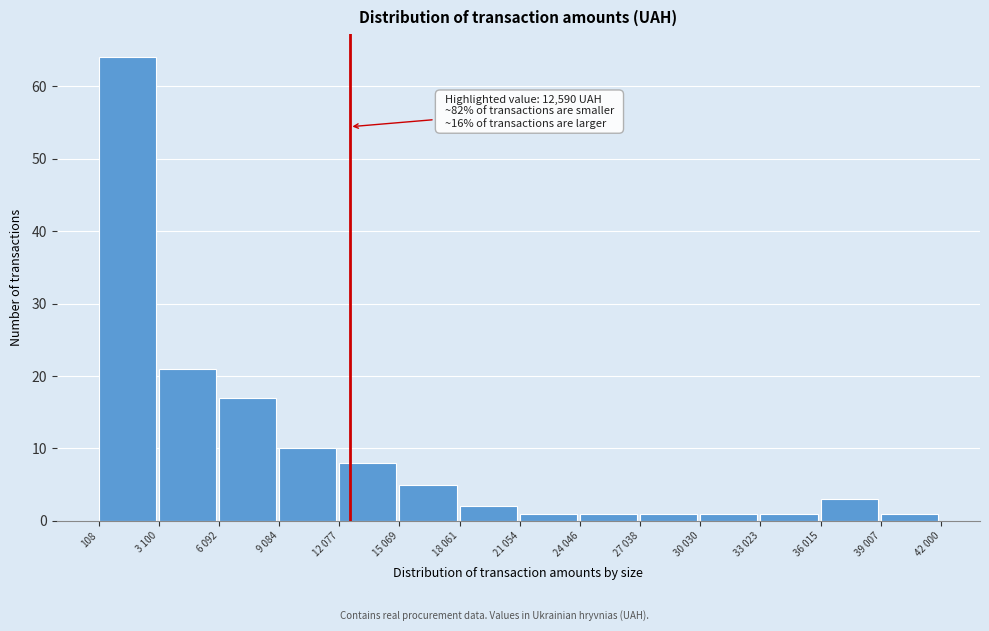

Reading left to right, list all the values displayed in this chart.

64	21	17	10	8	5	2	1	1	1	1	1	3	1